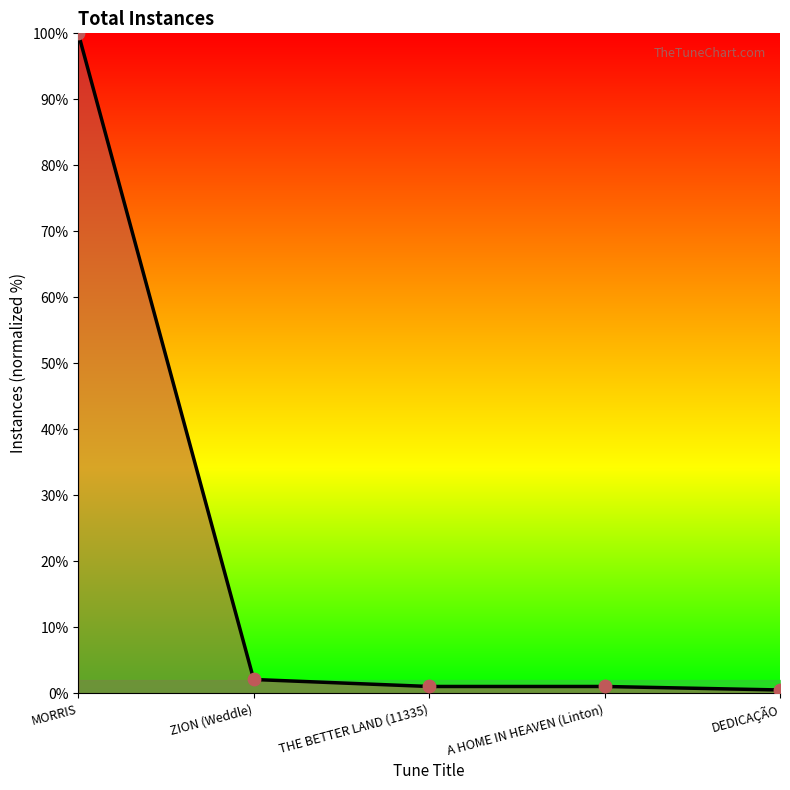

Which has a higher value, A HOME IN HEAVEN (Linton) or MORRIS?

MORRIS